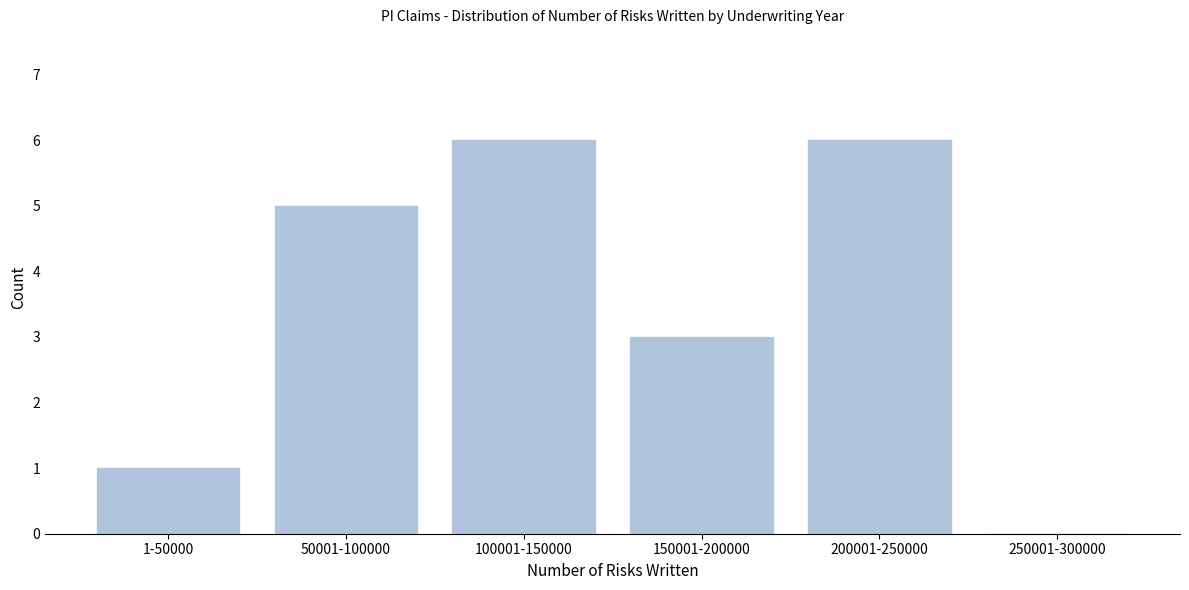

Reading left to right, list all the values displayed in this chart.

1-50000=1	50001-100000=5	100001-150000=6	150001-200000=3	200001-250000=6	250001-300000=0